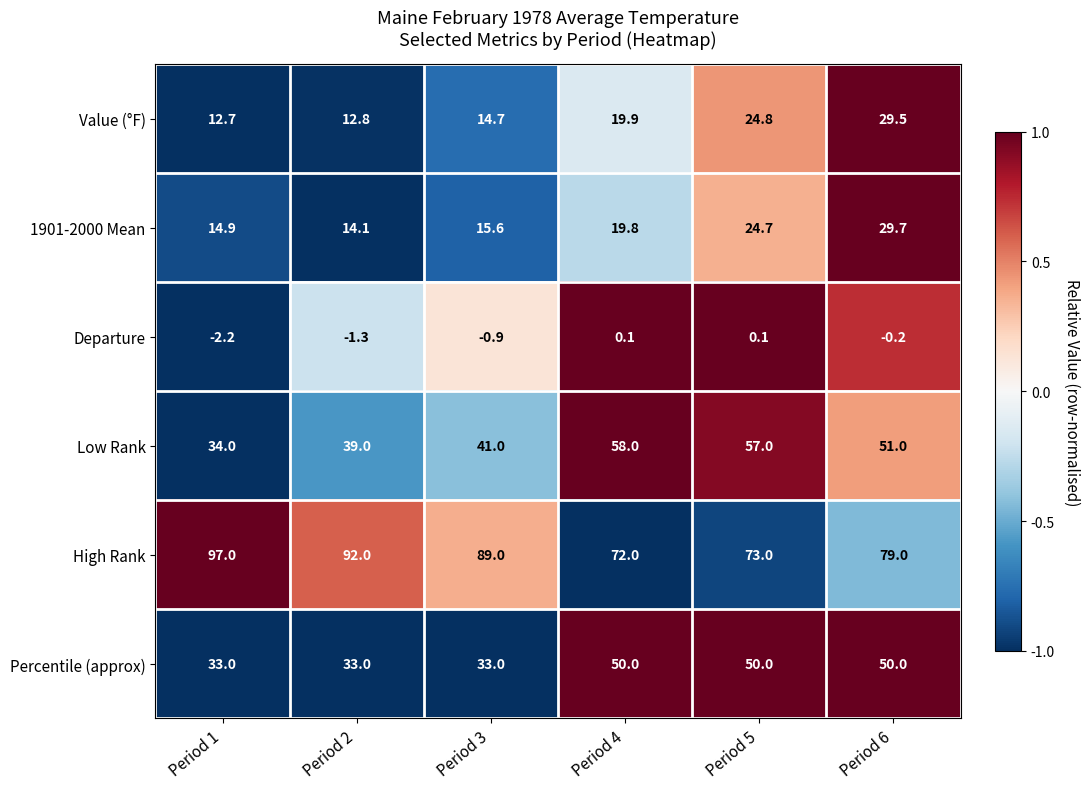

The 1901-2000 Mean series shows 35.1 at Period 4. True or false?

False